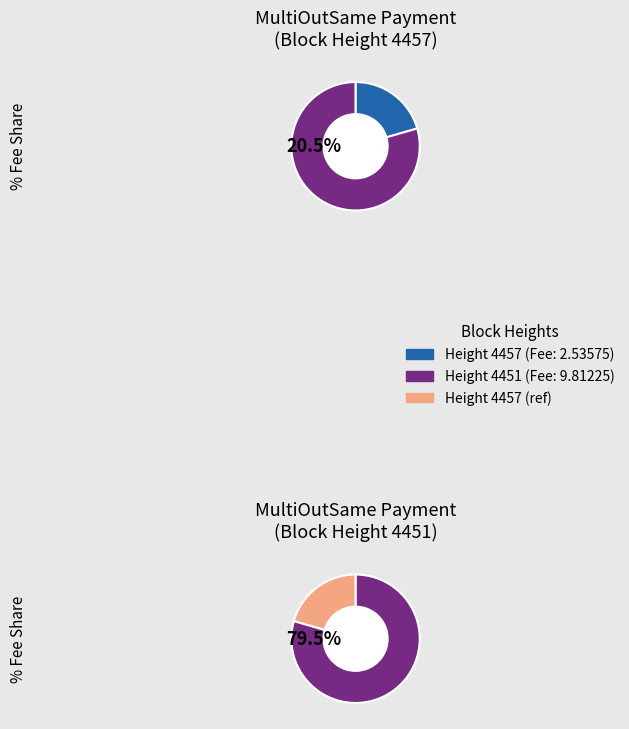

True or false: 4457 accounts for 21% of the total.

True